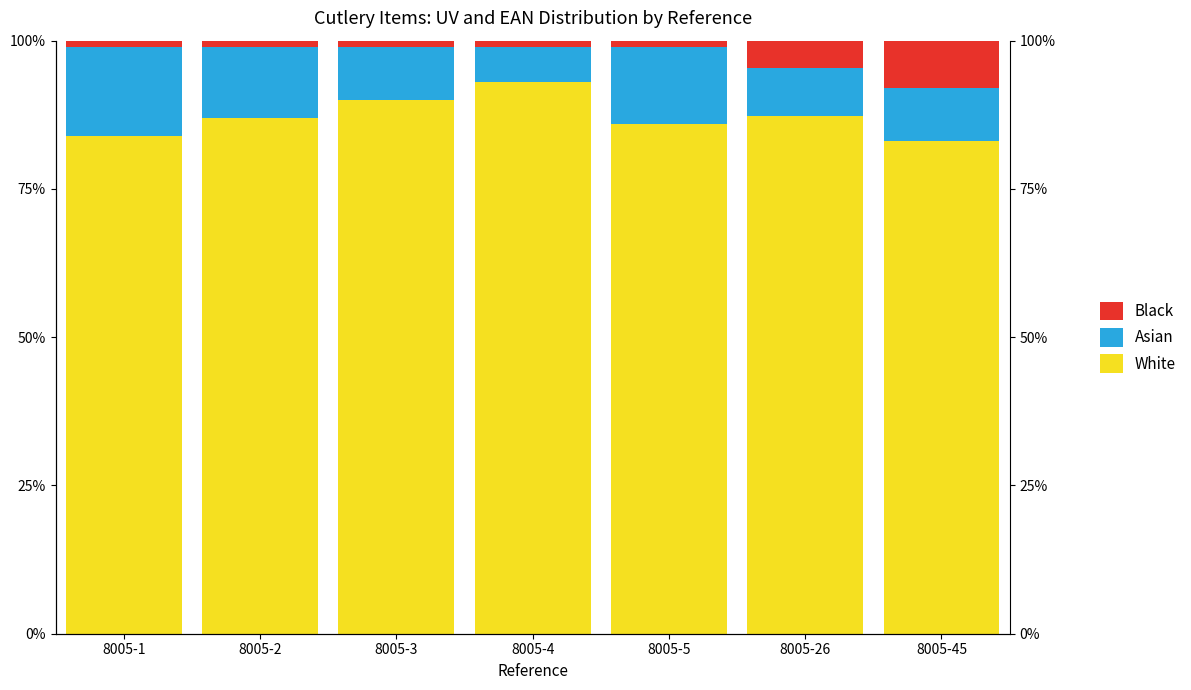

Reading left to right, transcribe all the data shown in this chart.

White: 8005-1=84.0	8005-2=87.0	8005-3=90.0	8005-4=93.0	8005-5=86.0	8005-26=87.4	8005-45=83.0
Asian: 8005-1=15.0	8005-2=12.0	8005-3=9.0	8005-4=6.0	8005-5=13.0	8005-26=8.0	8005-45=9.0
Black: 8005-1=1.0	8005-2=1.0	8005-3=1.0	8005-4=1.0	8005-5=1.0	8005-26=4.6	8005-45=8.0